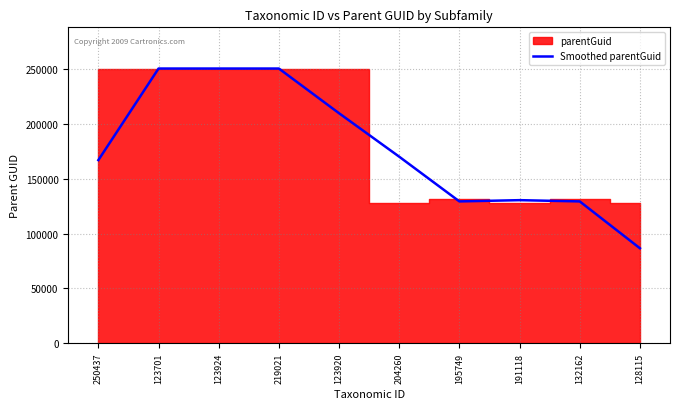

Reading right to left, list all the values displayed in this chart.

86568.3	129280.3	130424.7	129280.3	170040.0	209655.3	250415.0	250415.0	250415.0	166943.3